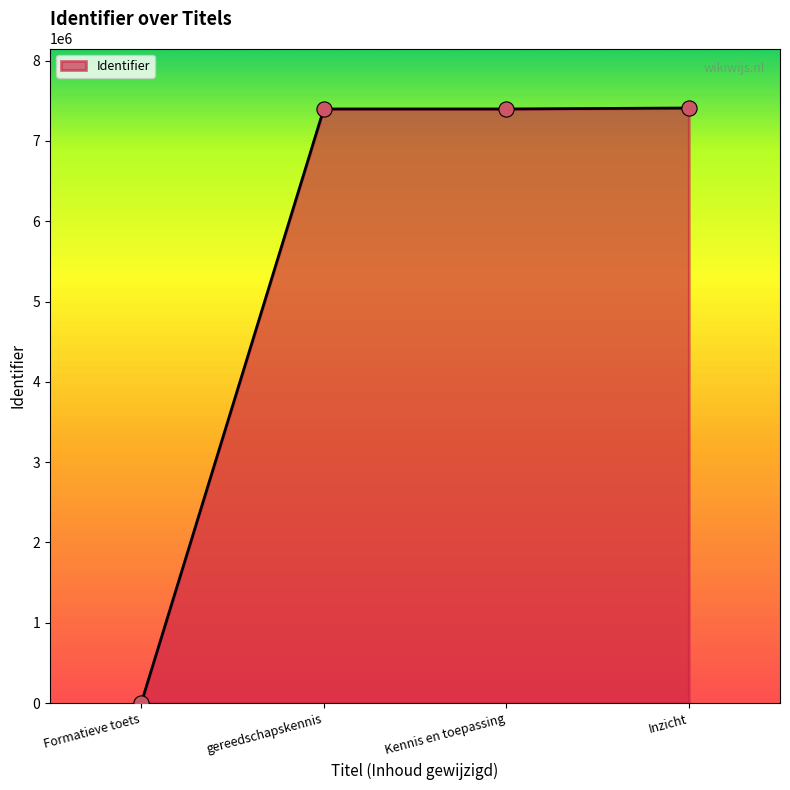

What is the ratio of the value at Kennis en toepassing to the value at gereedschapskennis?

1.0